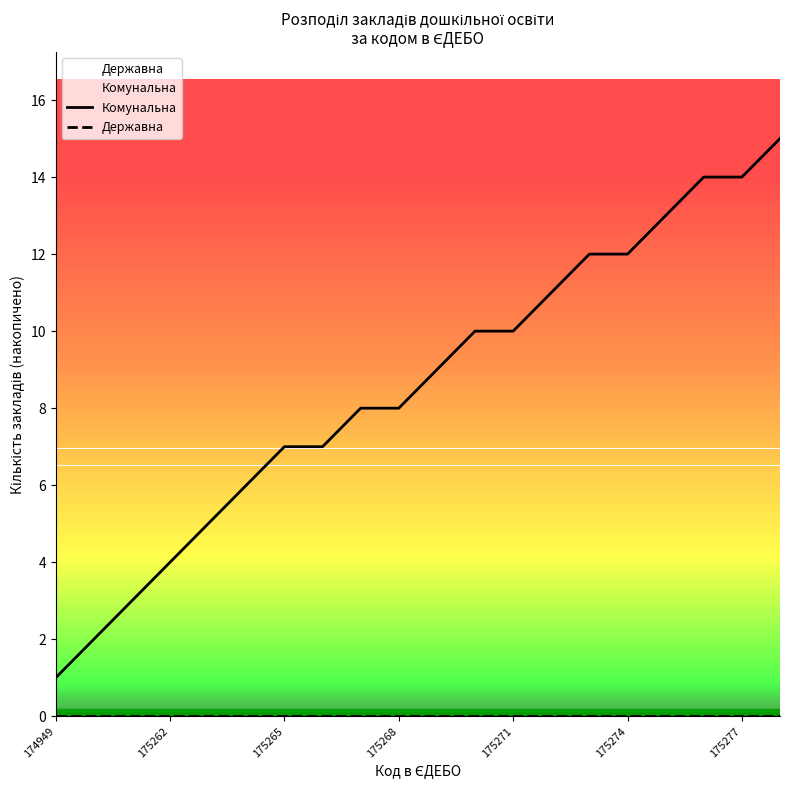

Is this an area chart (filled region under the line)?

No